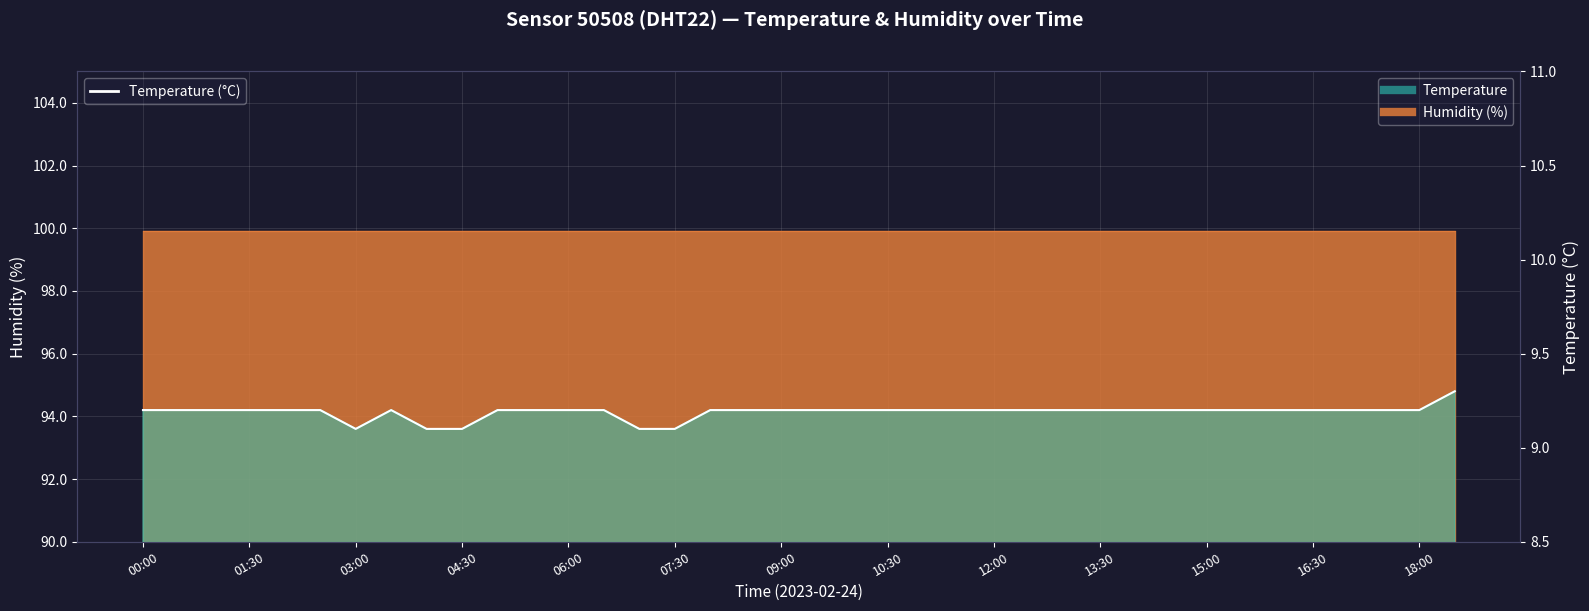

In Temperature (line), how many points are higher than both neighbors (excluding endpoints)?

1